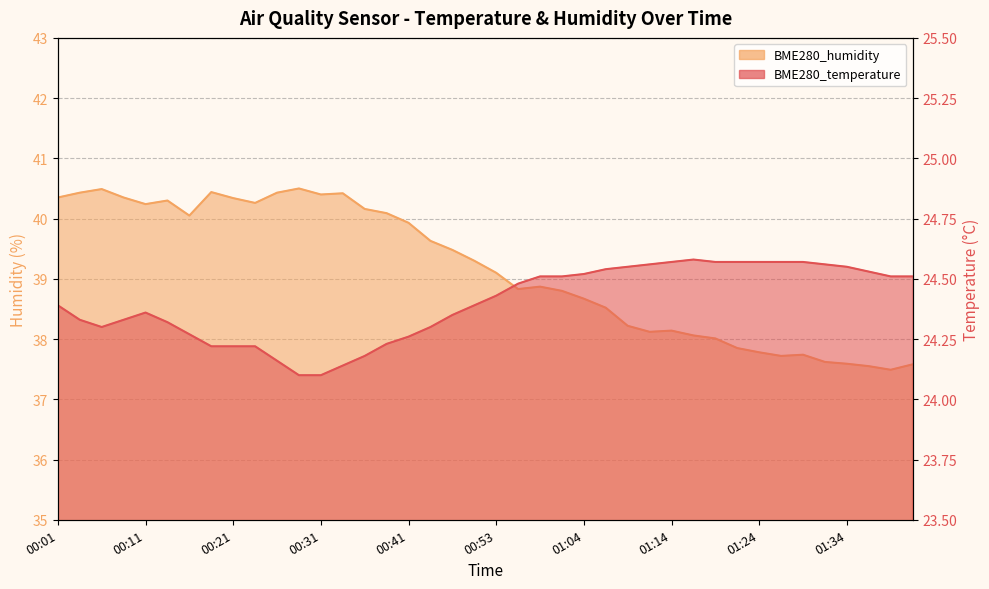

Rank the series by their average value, from lowest to highest.

BME280_temperature, BME280_humidity